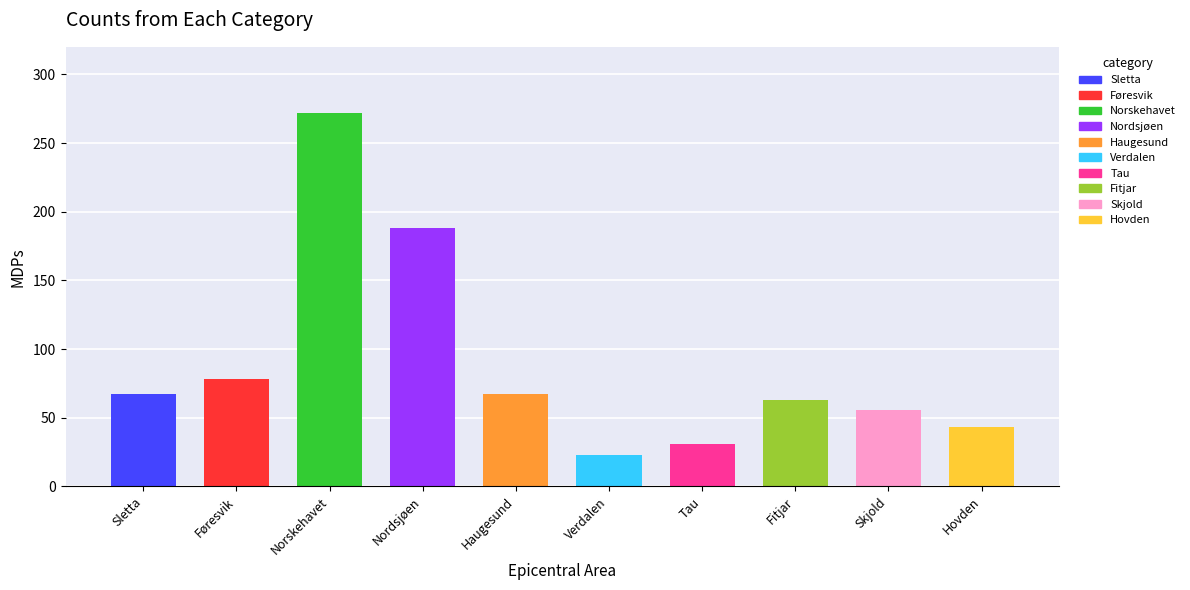

What is the value of the 8th bar from the left?

63